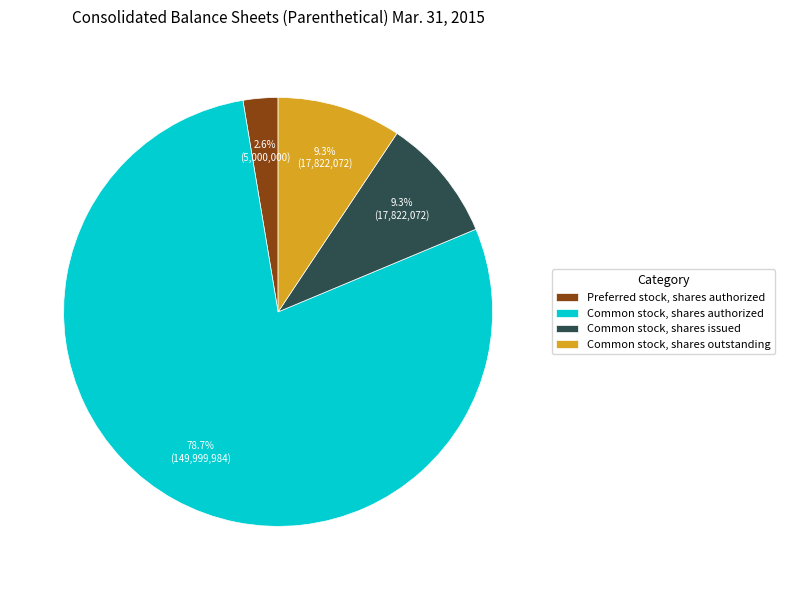

Count the number of slices in the pie.

4